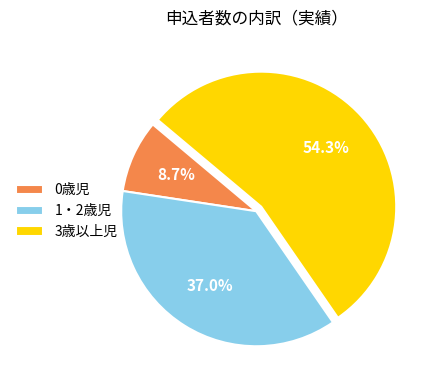

How many slices are in this pie chart?

3